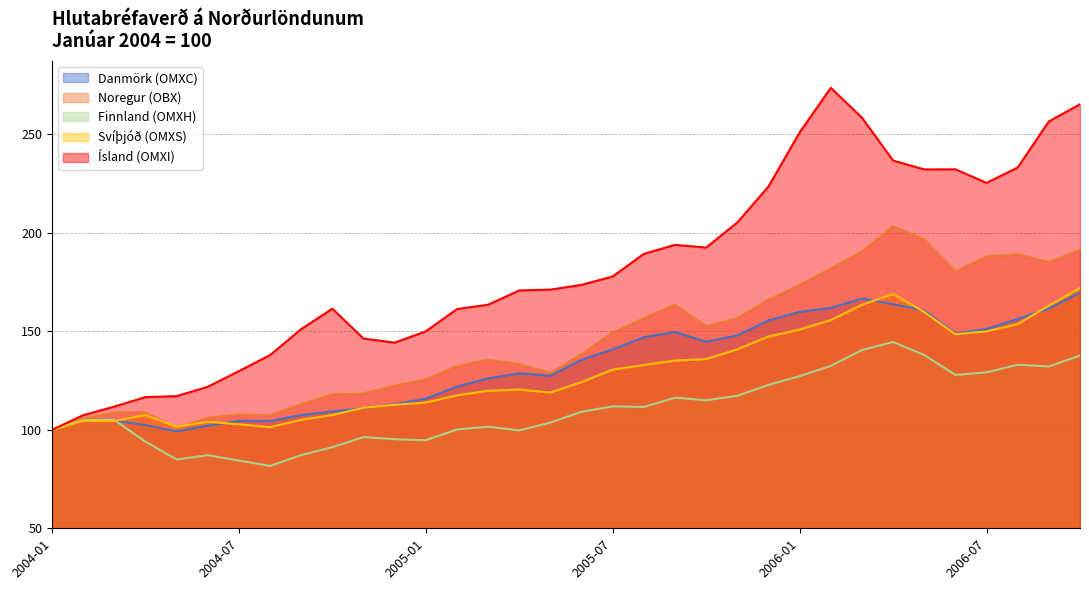

True or false: Svíþjóð (OMXS) and Ísland (OMXI) intersect in this chart.

False